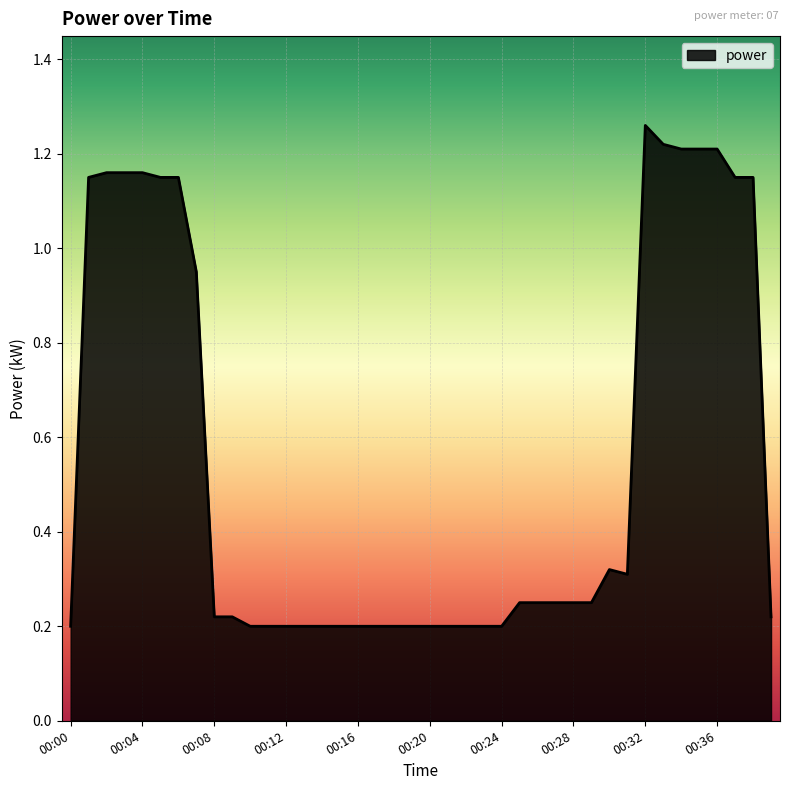

Does the chart display data point markers on the line(s)?

No